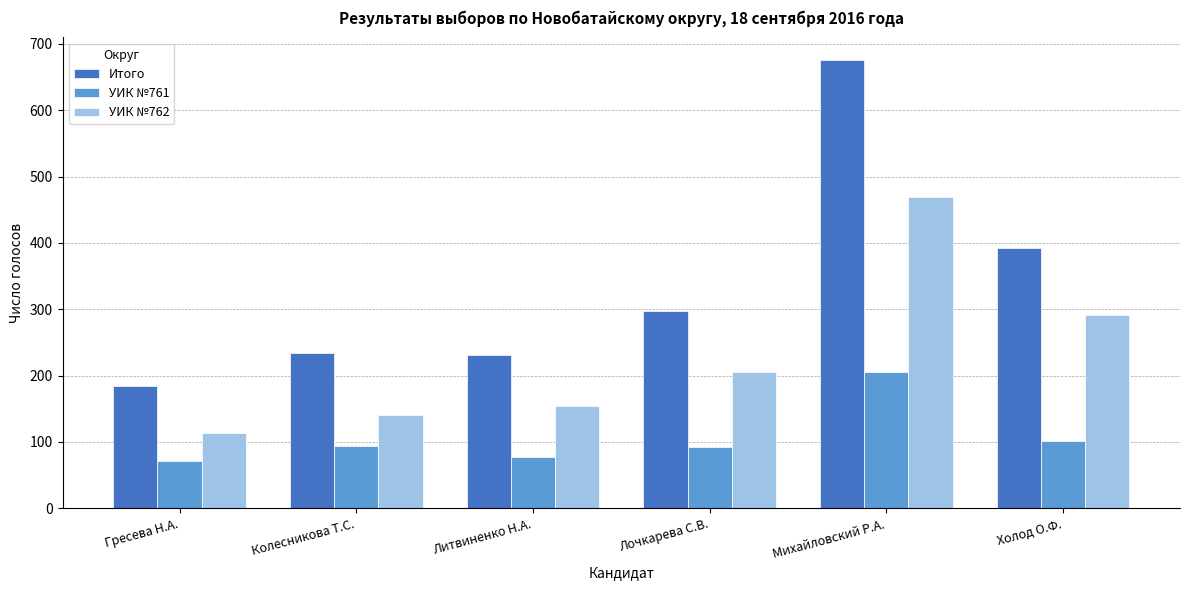

At which category is the sum across all series the highest?

Михайловский Р.А.